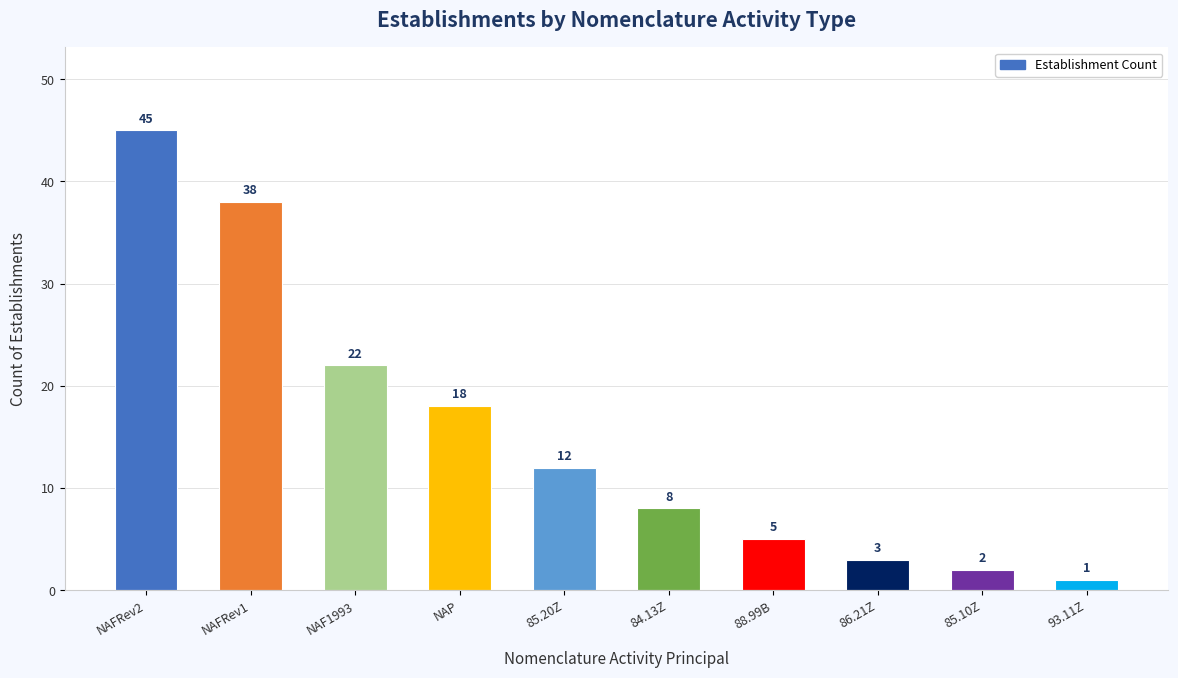

Which category has the lowest value across all series?

93.11Z